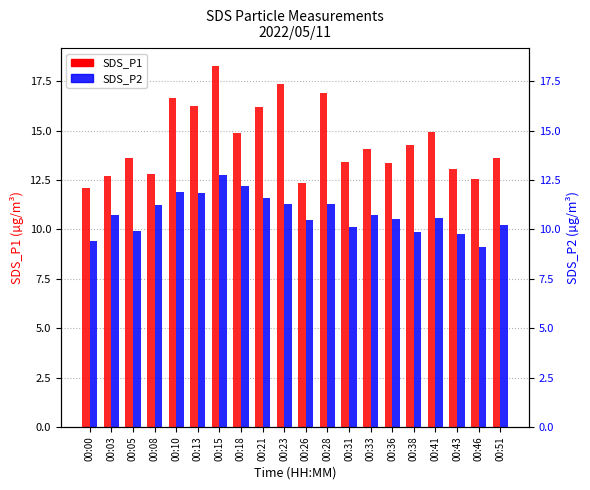

What are all the series names shown in the legend?

SDS_P1, SDS_P2